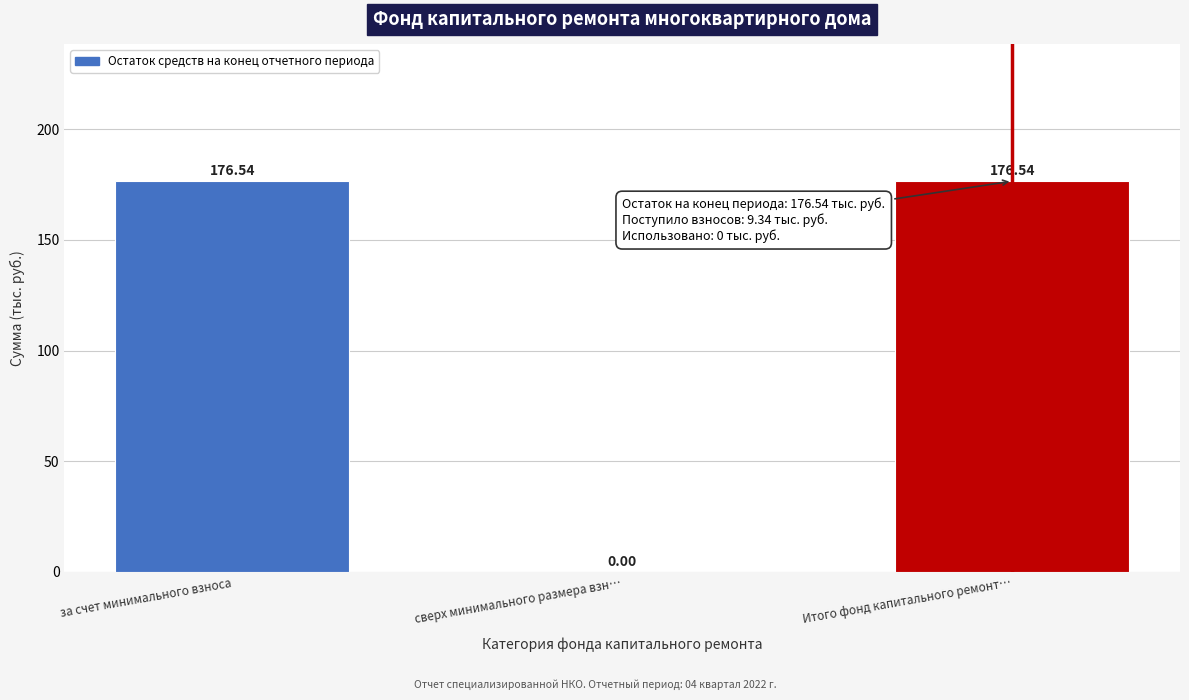

What is the sum of all values?

353.1